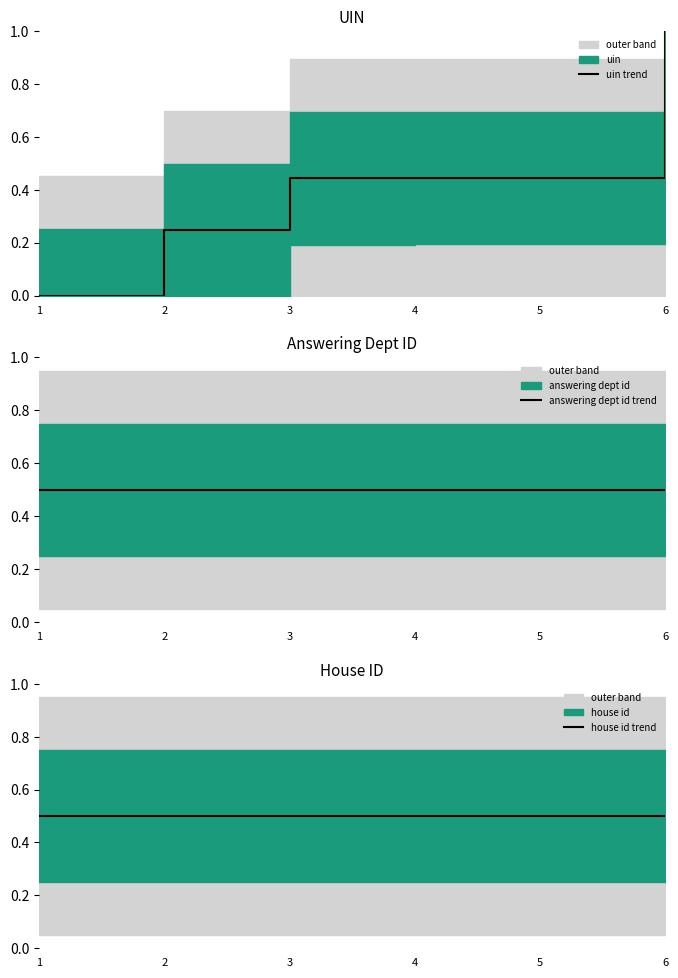

True or false: uin trend has a value of 0.4 at 1.

False